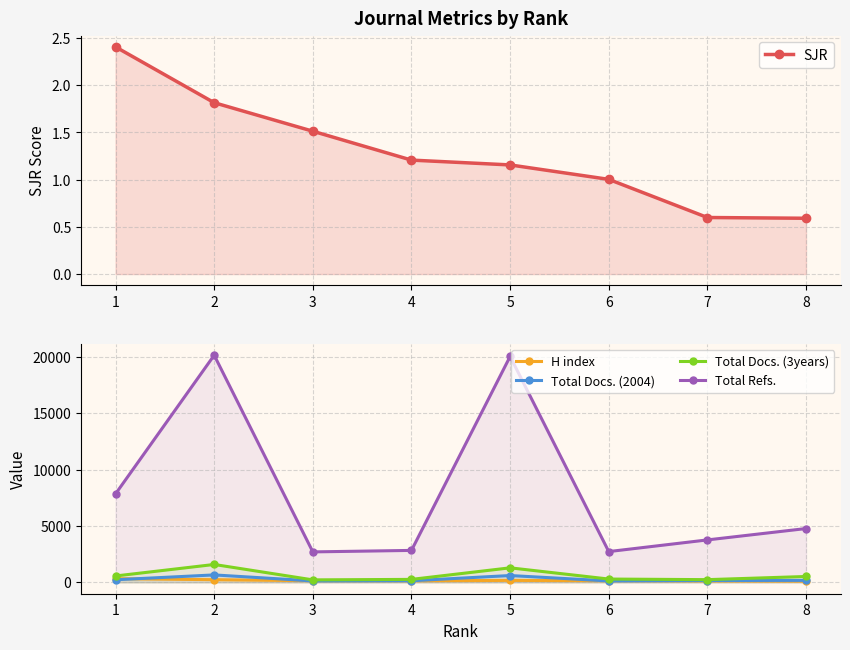

True or false: SJR and Total Docs. (3years) intersect in this chart.

False